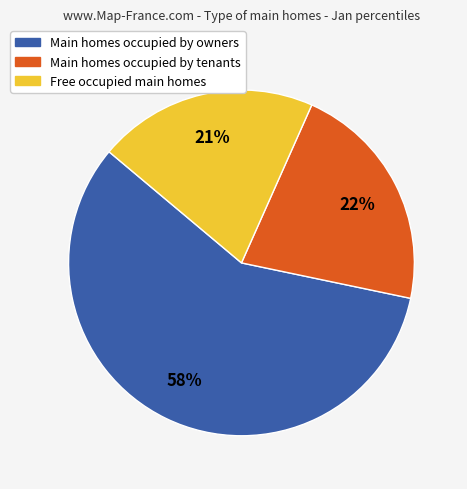

The Free occupied main homes slice represents 31% of the pie. True or false?

False